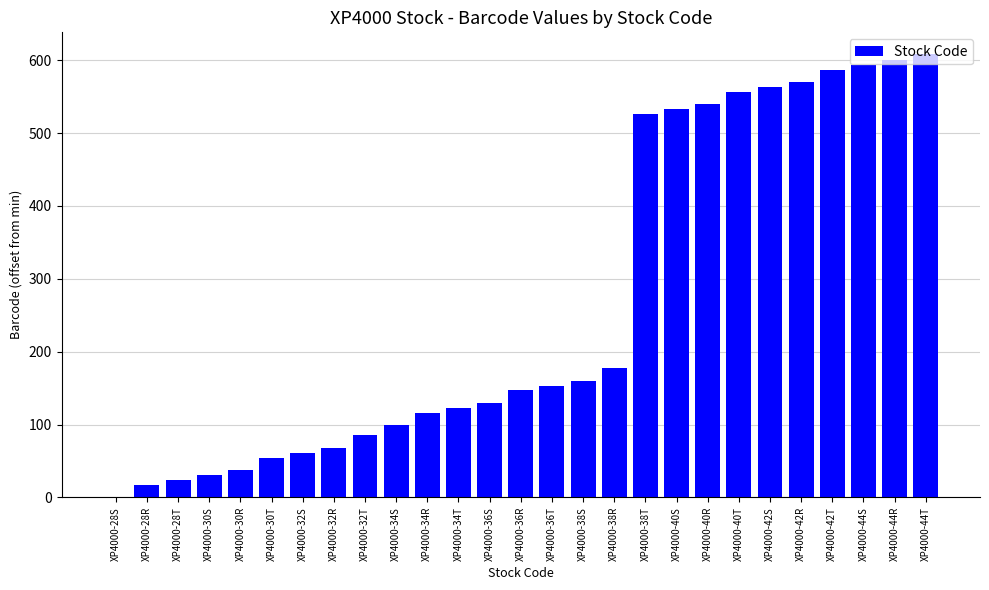

Reading left to right, list all the values displayed in this chart.

0	17	24	31	38	54	61	68	85	99	116	123	130	147	153	160	177	526	533	540	556	563	570	587	594	601	608